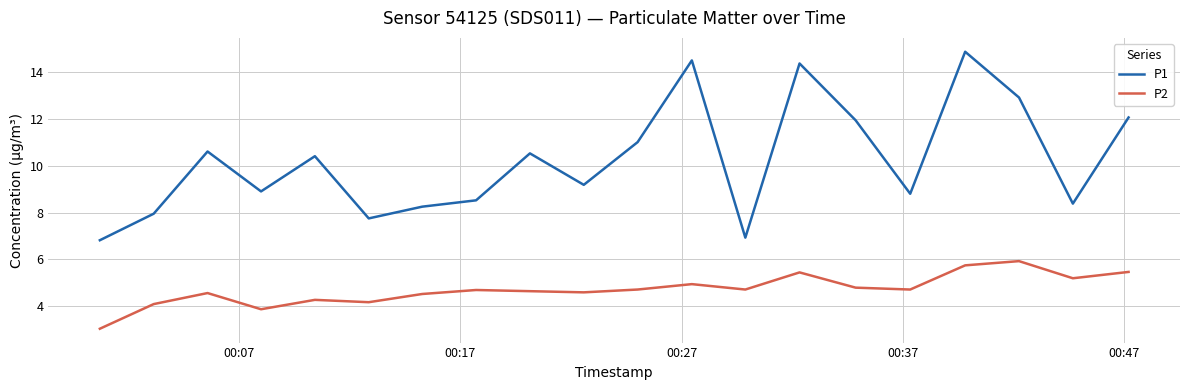

True or false: P1 and P2 intersect in this chart.

False